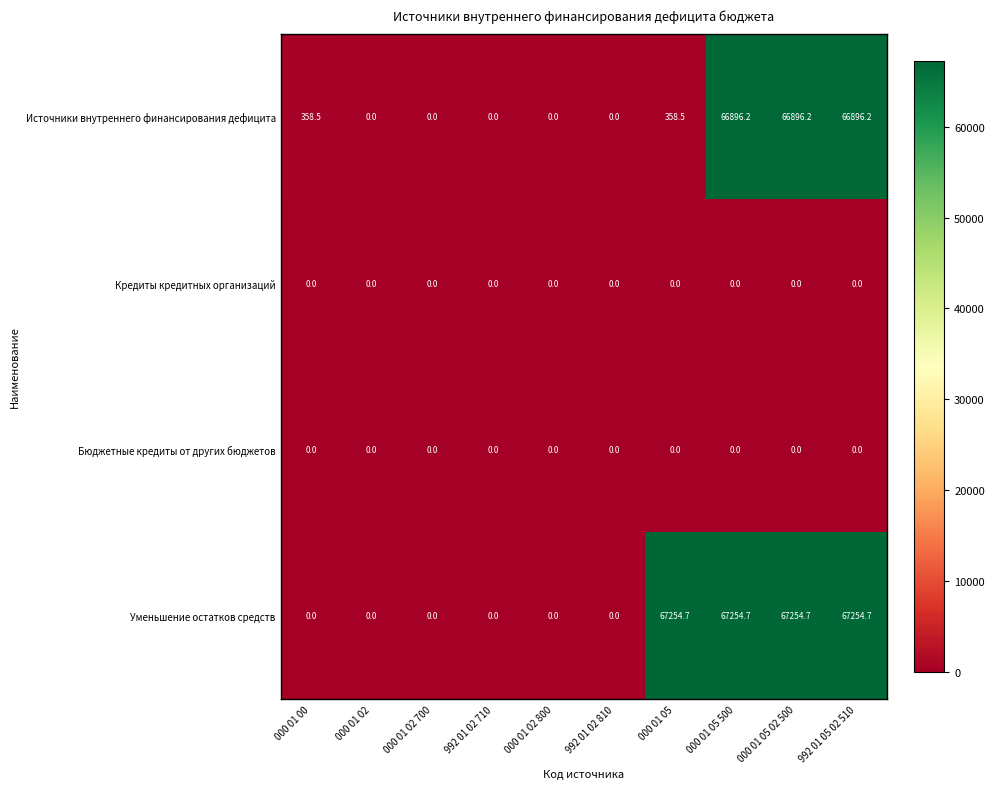

The value of Источники внутреннего финансирования дефицита at 000 01 00 is 98.0. True or false?

False